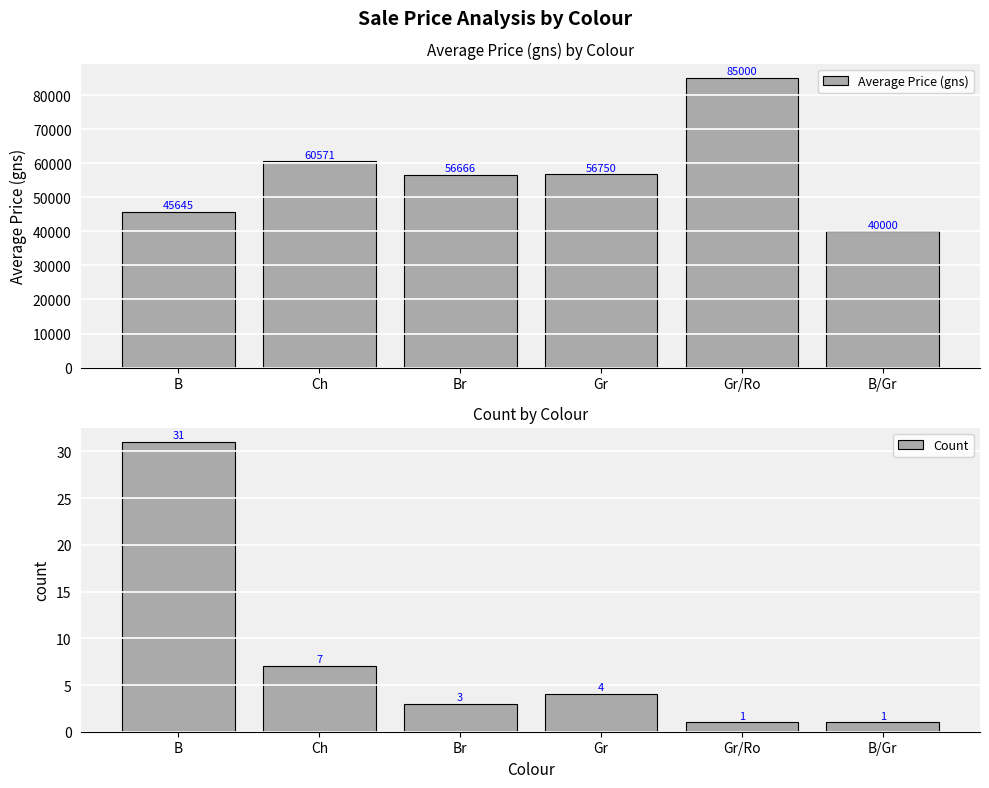

Read the Count value at Gr/Ro.

1